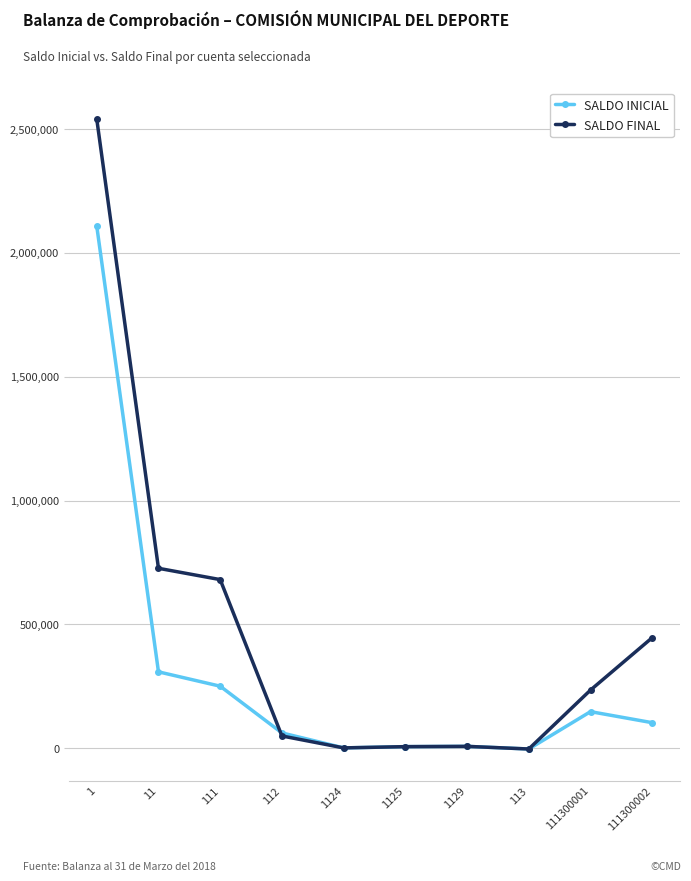

Which category has the highest value in the SALDO FINAL series?

1